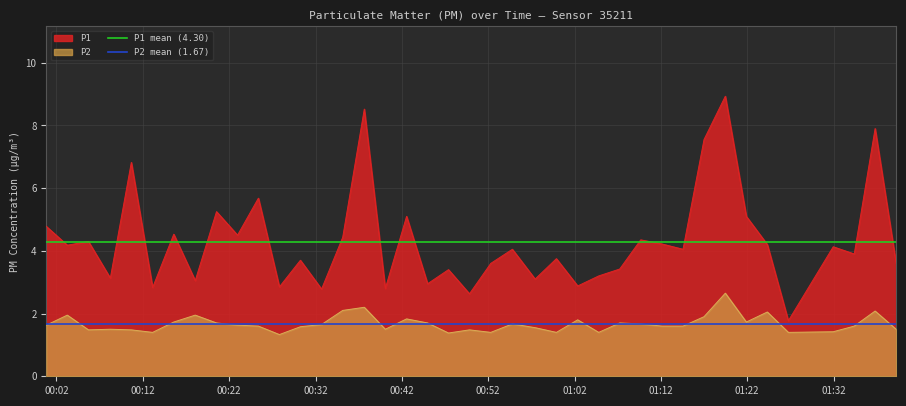

True or false: P2 and P1 cross at least once.

False